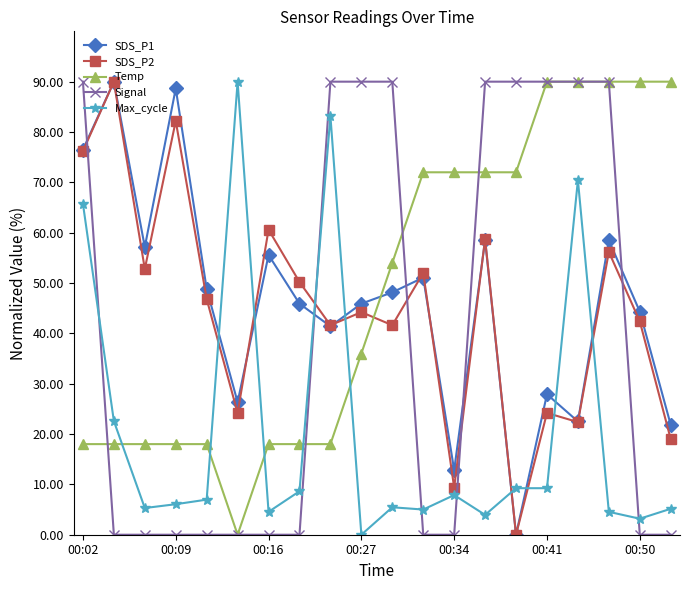

How many intersections are there between SDS_P1 and Max_cycle?

8